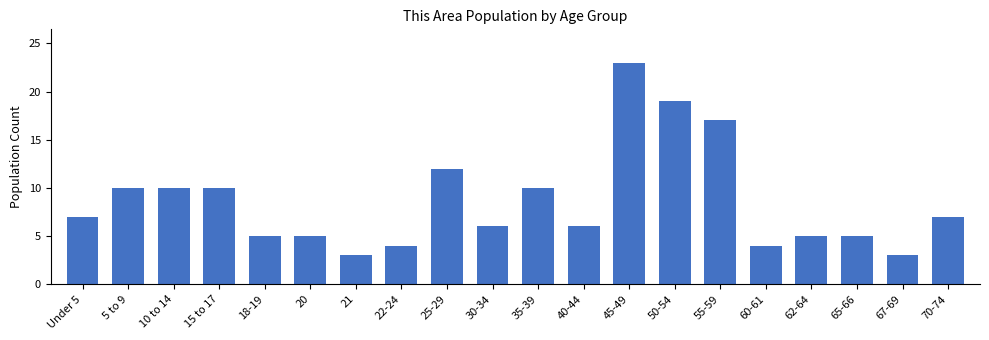

True or false: the data shows 6 at 30-34.

True